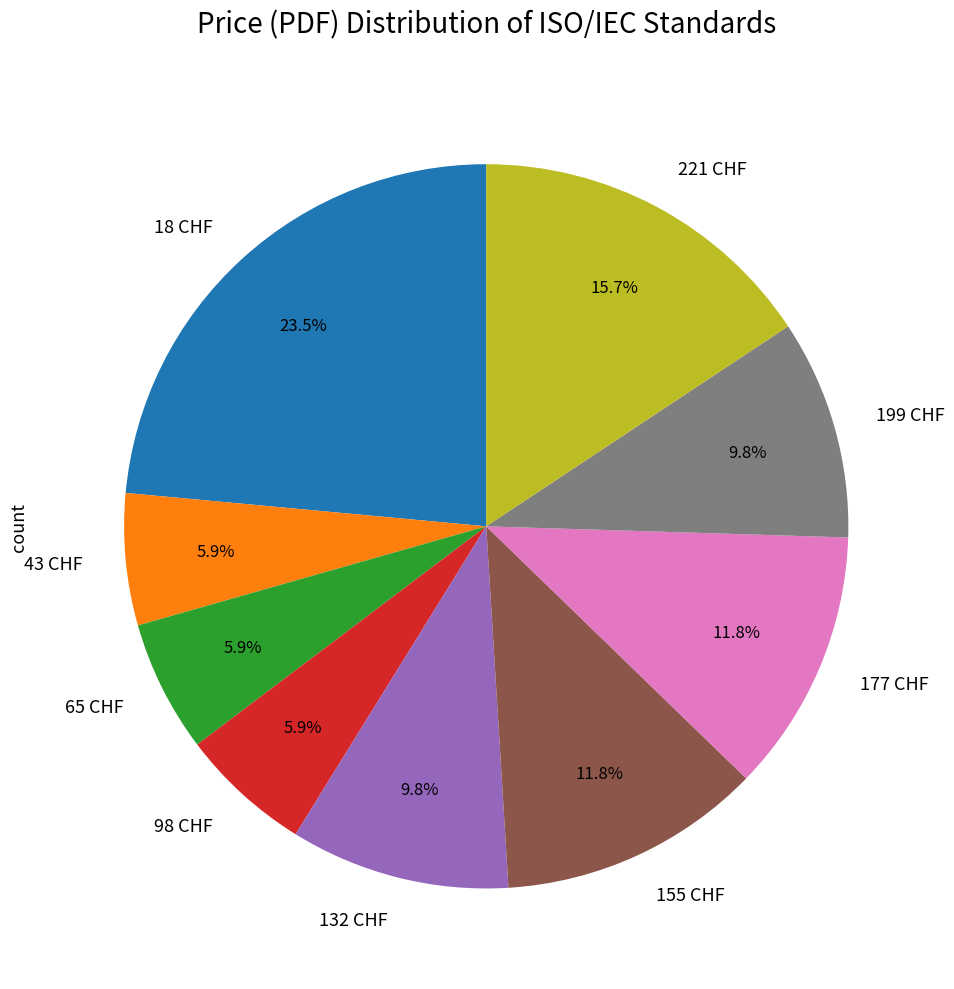

Between 43 CHF and 199 CHF, which is larger?

199 CHF